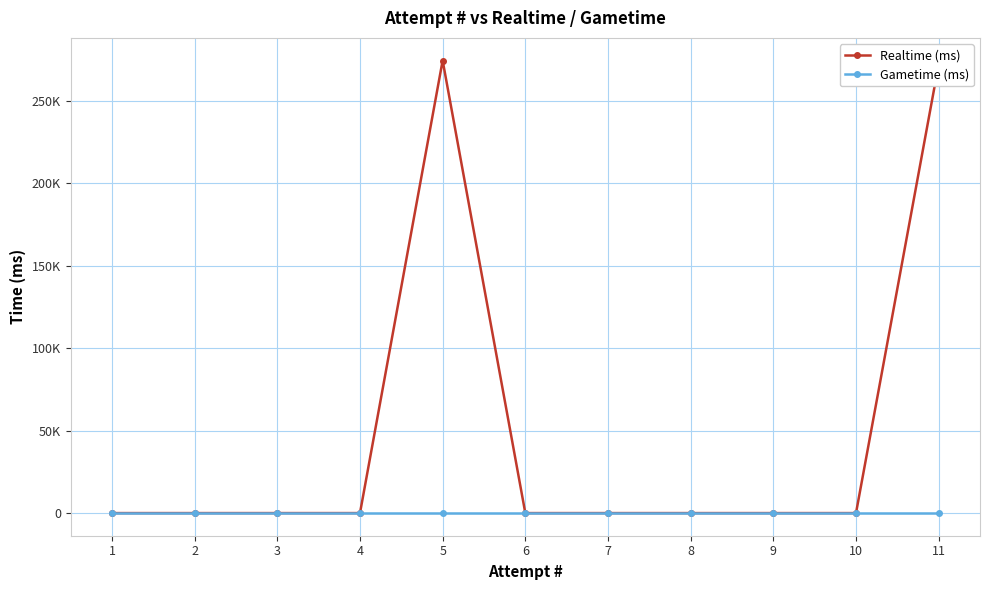

How many series are shown in this chart?

2